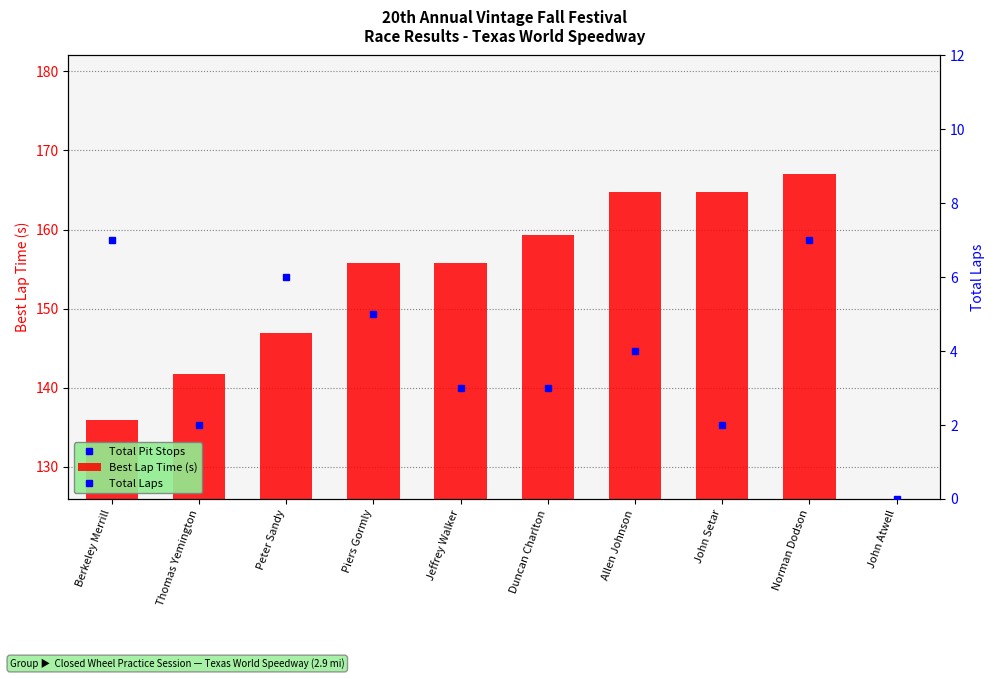

Is it true that Total Pit Stops equals 1.5 at Jeffrey Walker?

False